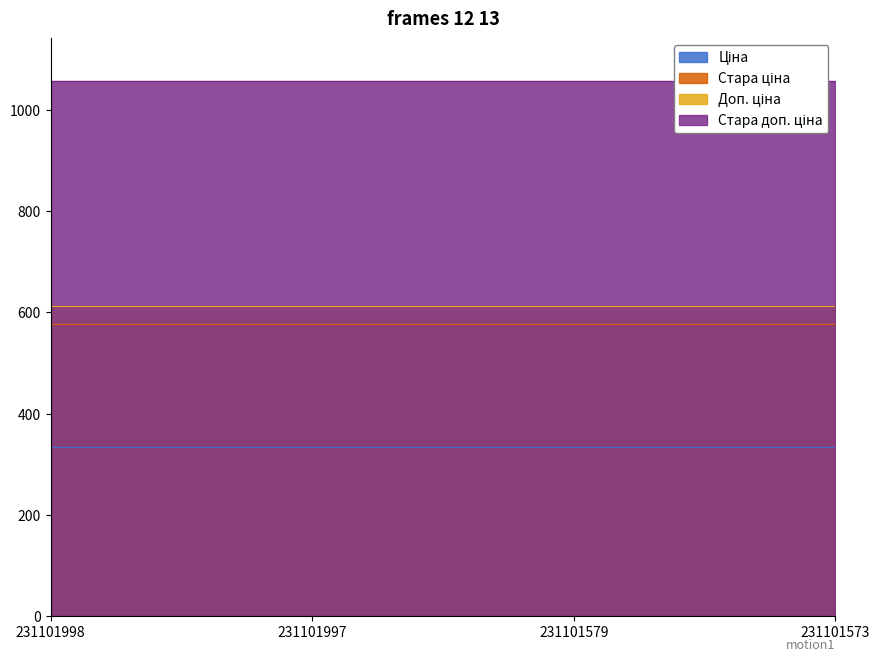

True or false: Ціна has more than 1 interior local peaks.

False